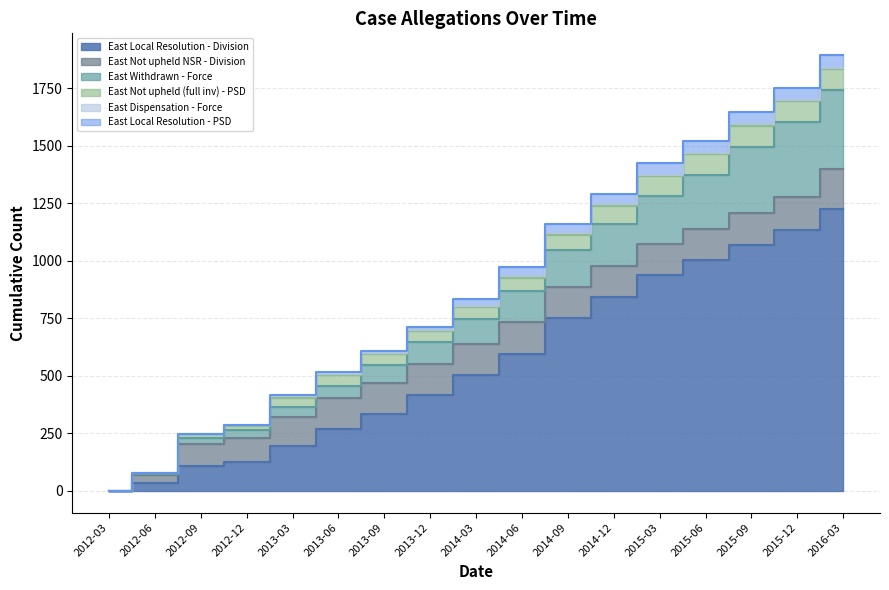

Which series has the largest range (max minus min)?

East Local Resolution - Division